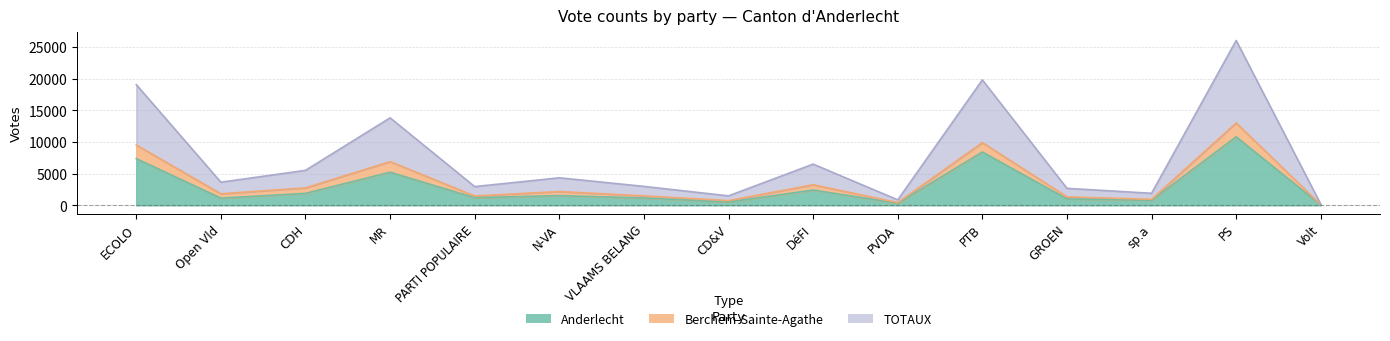

What is the difference between the maximum and second lowest values in the TOTAUX series?

12584